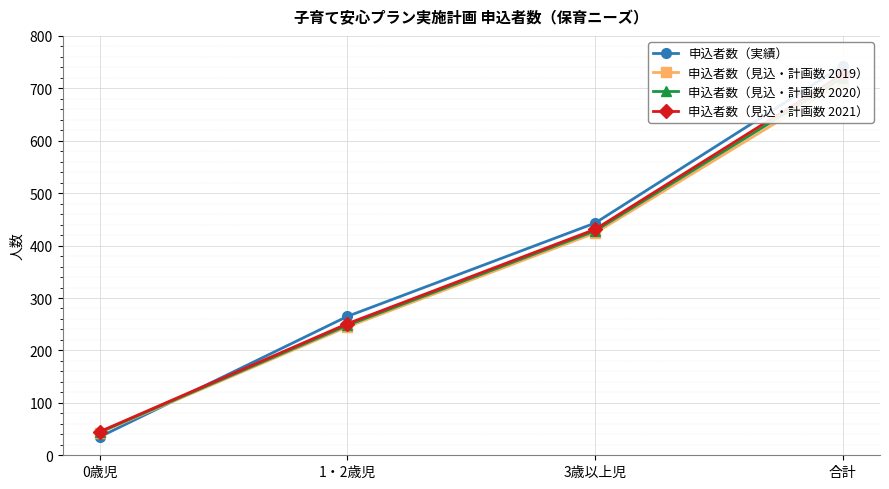

How many lines are shown in the chart?

4